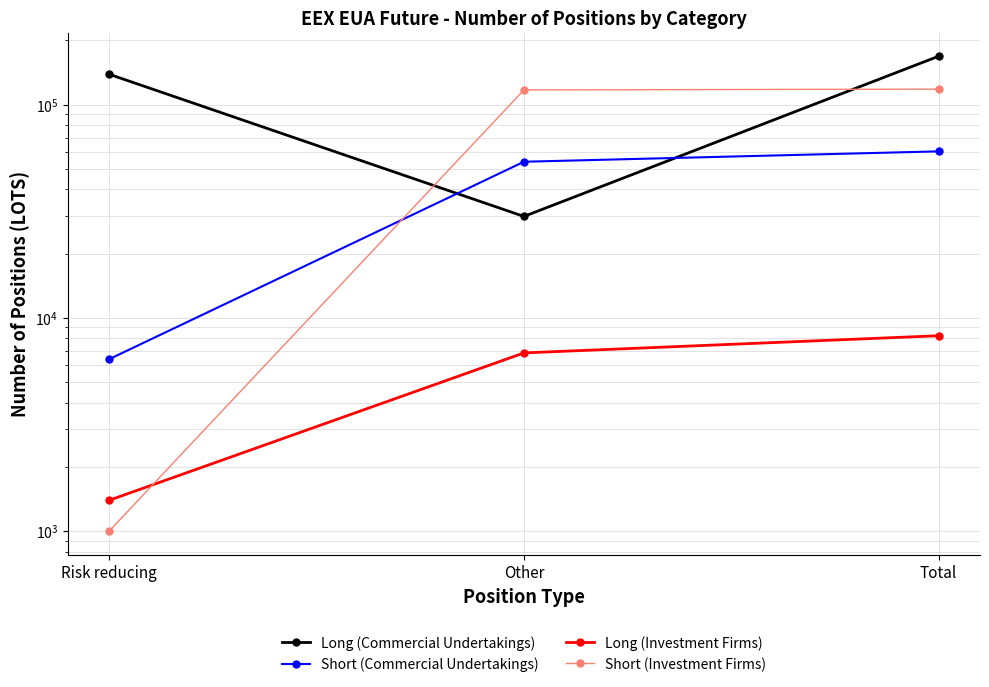

Which series has the largest range (max minus min)?

Long (Commercial Undertakings)